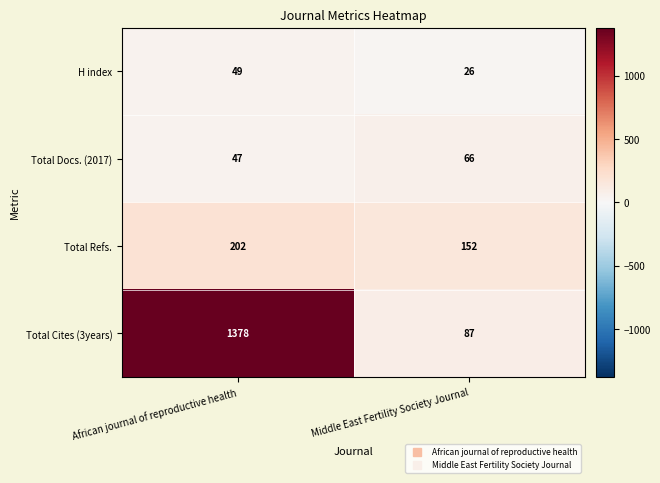

At which category is the sum across all series the highest?

African journal of reproductive health